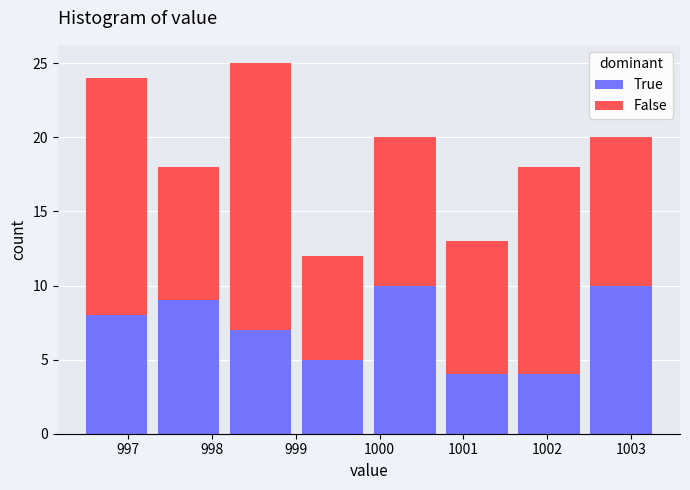

Reading left to right, list every stacked bar in this chart as the range it spans on the x-axis followed by its total height. Neither the bar edges nor the heights are printed on the chart, so give them approximately, as read against the axes.

996.4 to 997.3: 24
997.3 to 998.2: 18
998.2 to 999.0: 25
999.0 to 999.9: 12
999.9 to 1000.7: 20
1000.7 to 1001.6: 13
1001.6 to 1002.4: 18
1002.4 to 1003.3: 20